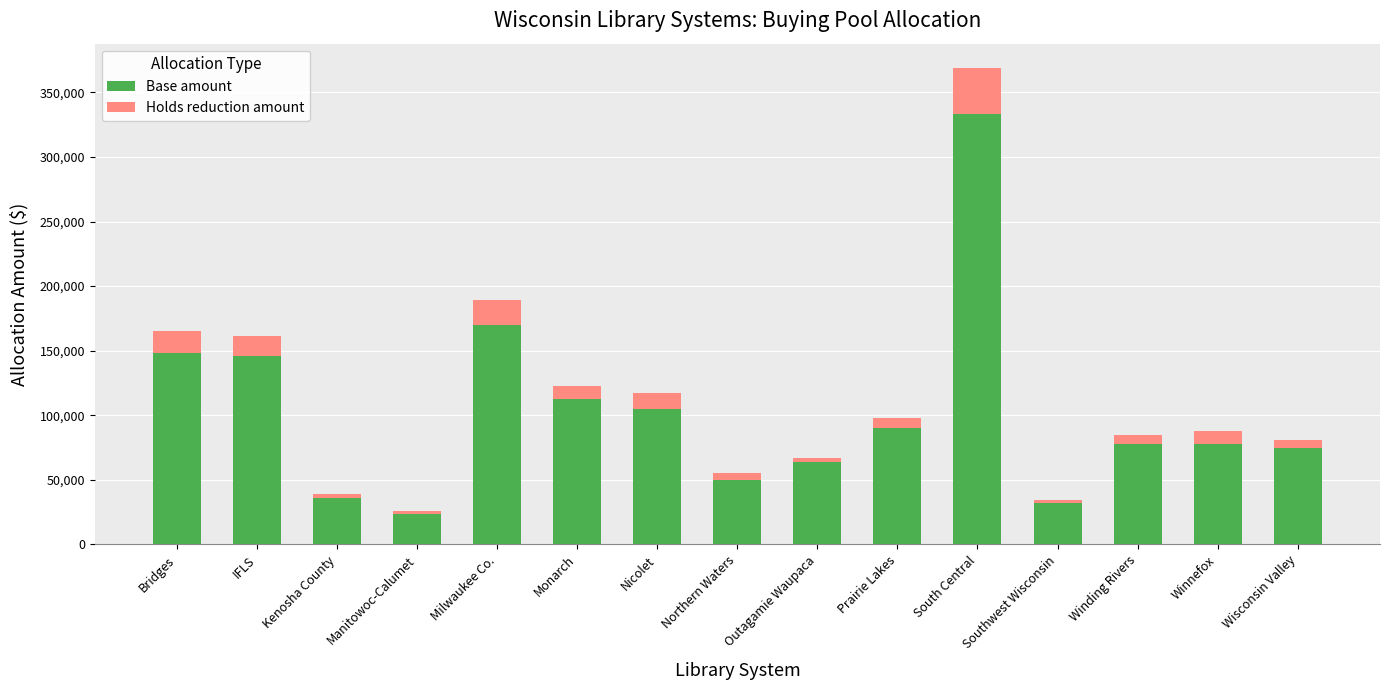

What is the total value across all series at South Central?

369236.5